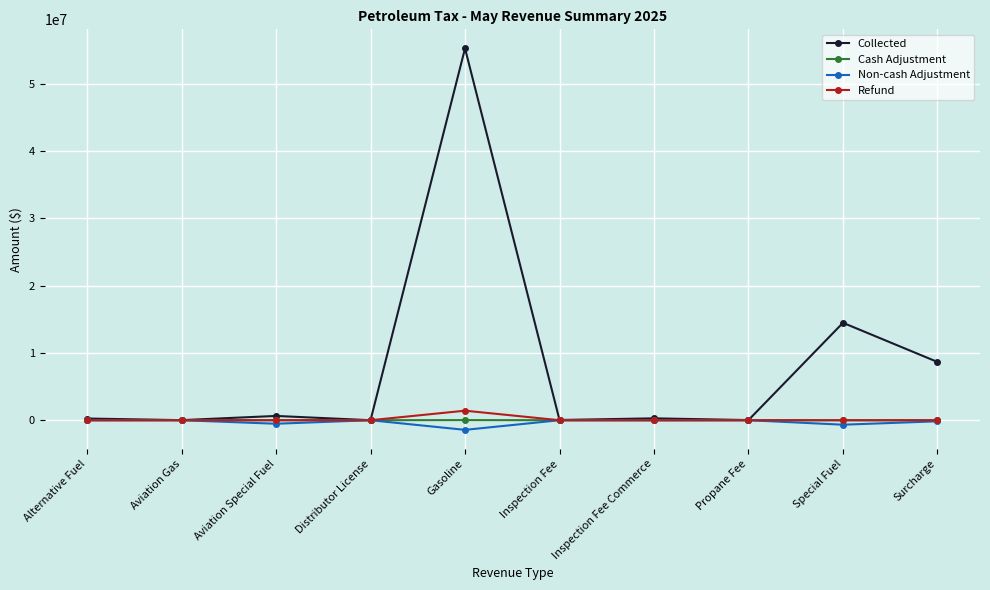

True or false: Non-cash Adjustment has a value of -4903.9 at Inspection Fee Commerce.

True